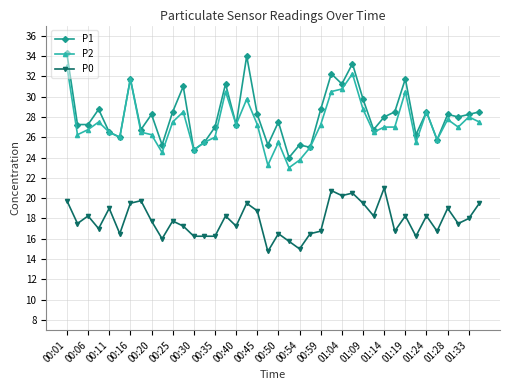

What is the minimum value for P0?

14.8